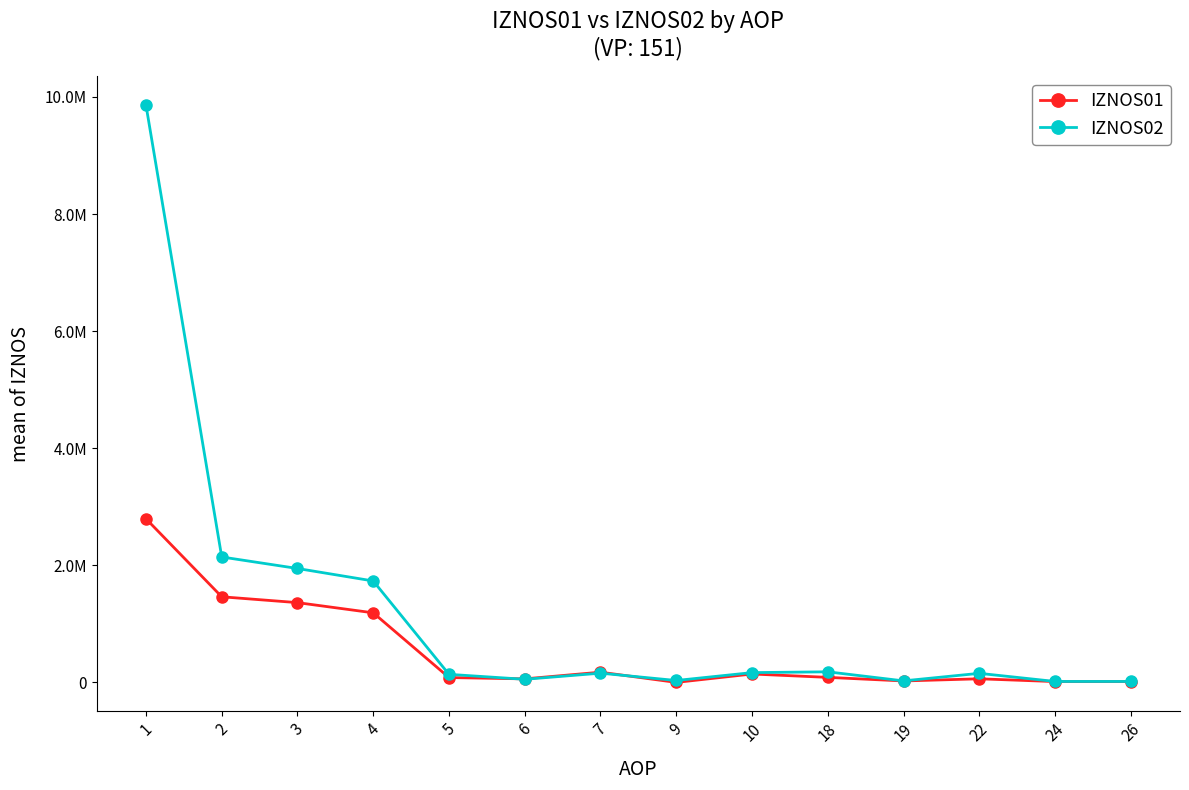

Is this an area chart (filled region under the line)?

No